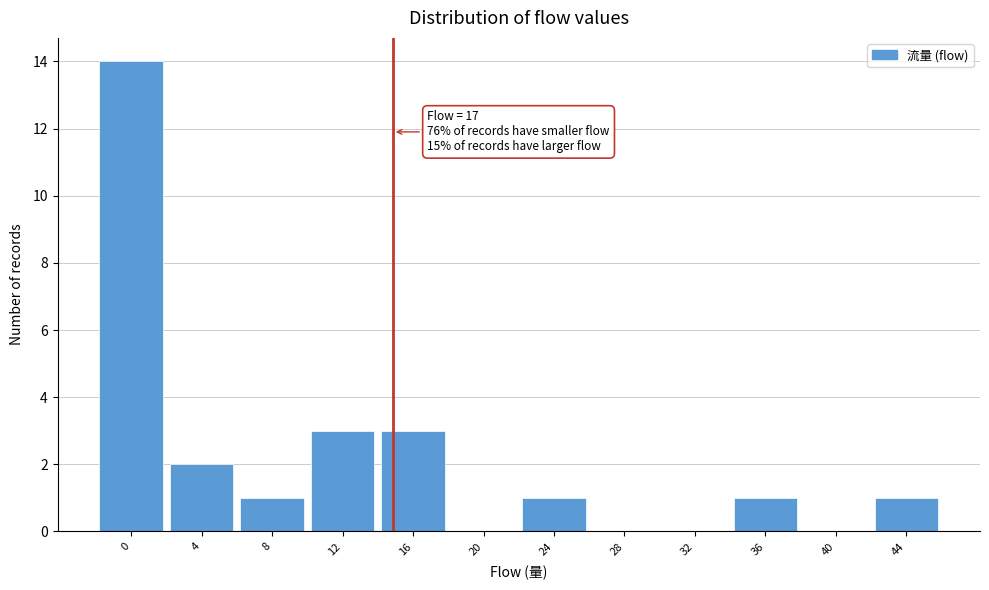

Reading left to right, what are all the values shown in this chart?

0=14	4=2	8=1	12=3	16=3	20=0	24=1	28=0	32=0	36=1	40=0	44=1